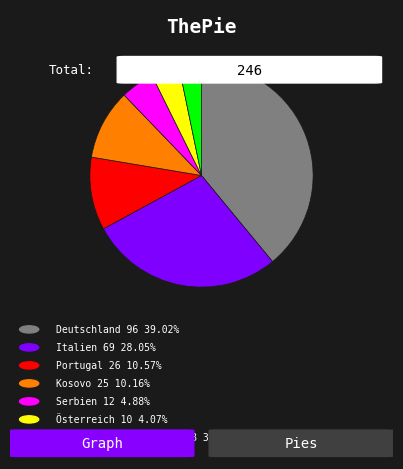

Is there any slice that represents more than half of the pie?

No